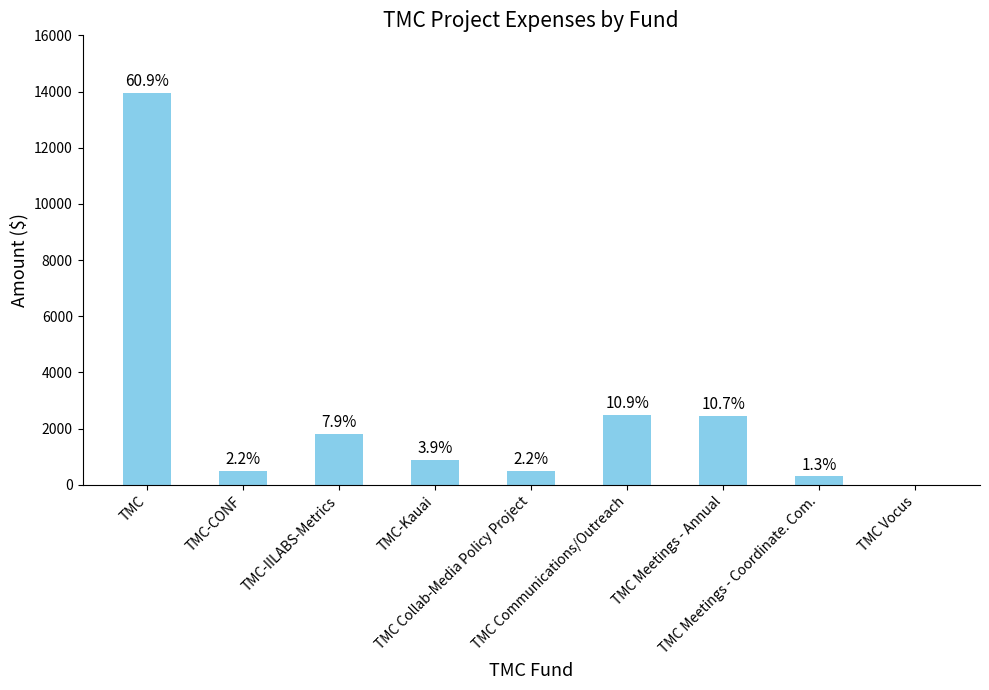

What is the change in value from TMC-CONF to TMC-Kauai?

+397.1